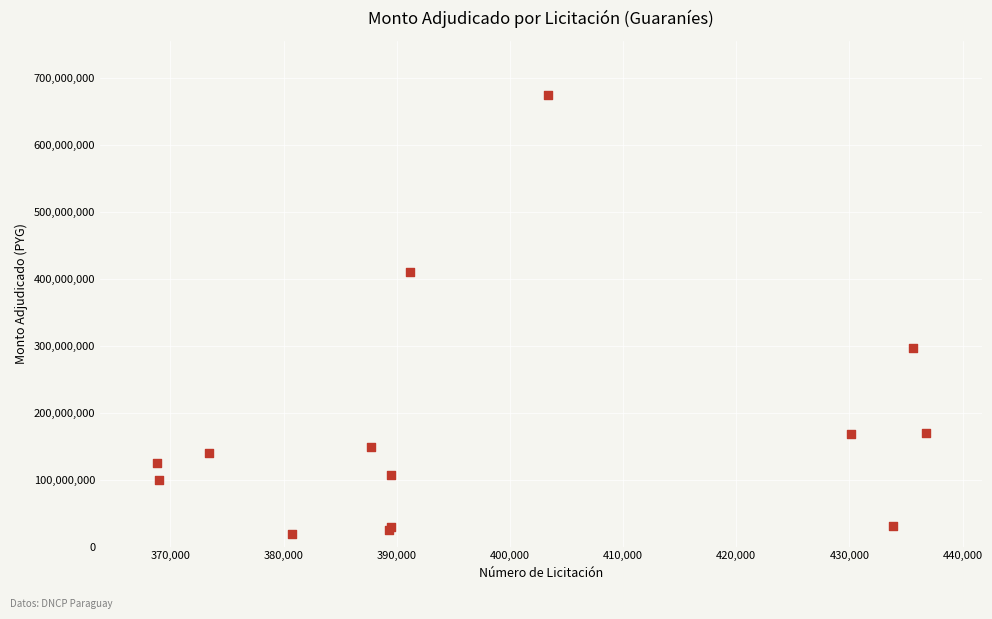

What Y value in the scatter plot is closest to 346622118?

297201342